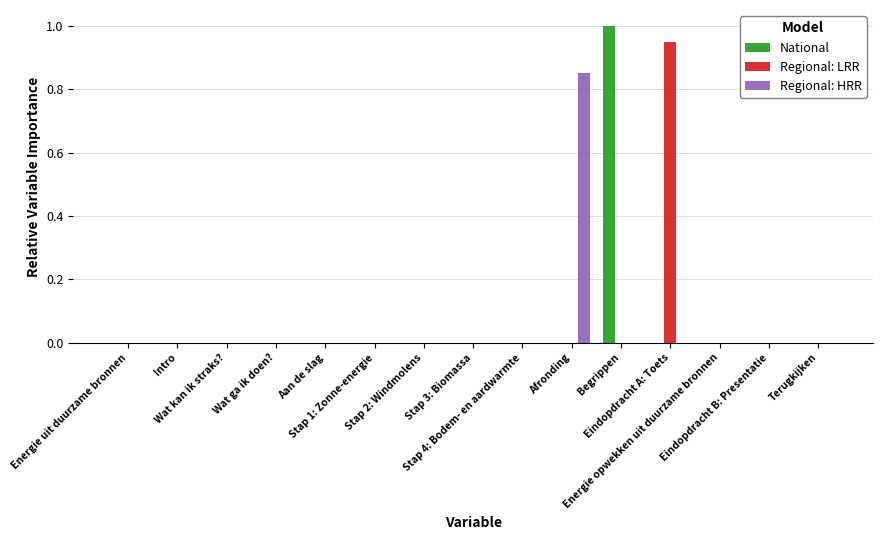

What is the highest value of the National series?

1.0